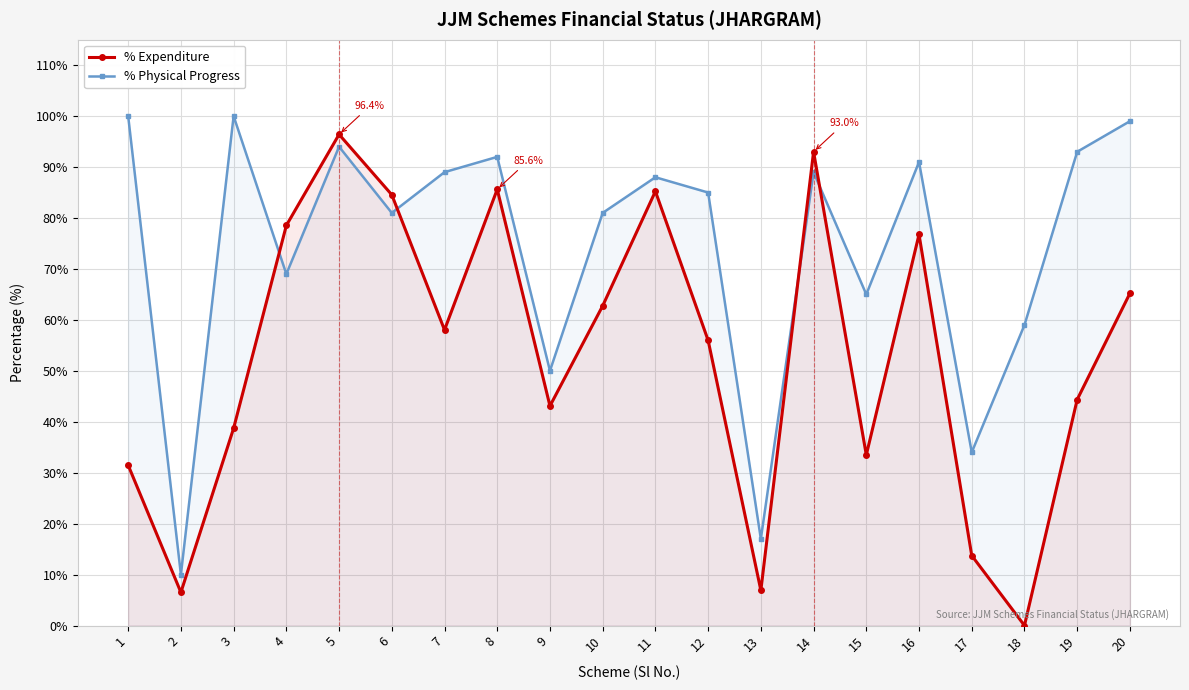

Reading left to right, extract all data points from this chart.

% Expenditure: 1=31.5	2=6.5	3=38.7	4=78.5	5=96.4	6=84.6	7=58.0	8=85.6	9=43.1	10=62.8	11=85.2	12=56.0	13=6.9	14=93.0	15=33.5	16=76.8	17=13.7	18=0.0	19=44.4	20=65.2
% Physical Progress: 1=100.0	2=10.0	3=100.0	4=69.0	5=94.0	6=81.0	7=89.0	8=92.0	9=50.0	10=81.0	11=88.0	12=85.0	13=17.0	14=89.0	15=65.0	16=91.0	17=34.0	18=59.0	19=93.0	20=99.0